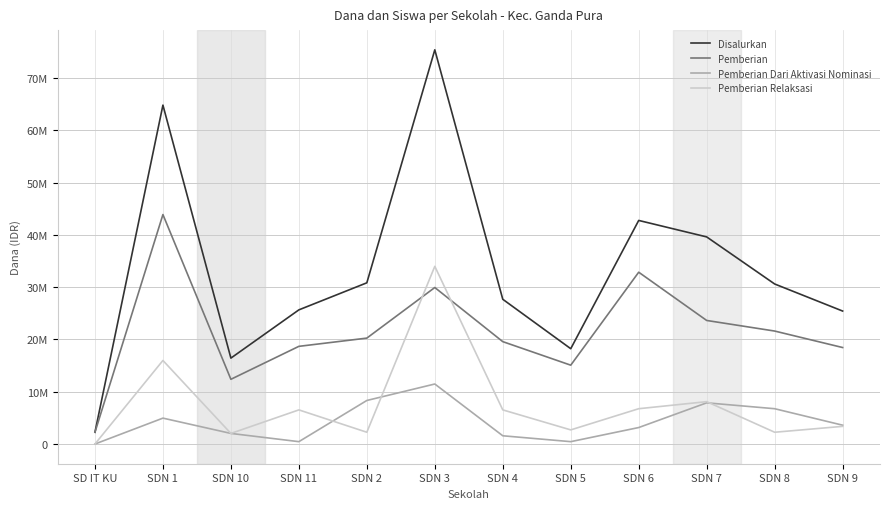

At which category does the chart reach its peak across all series?

SDN 3